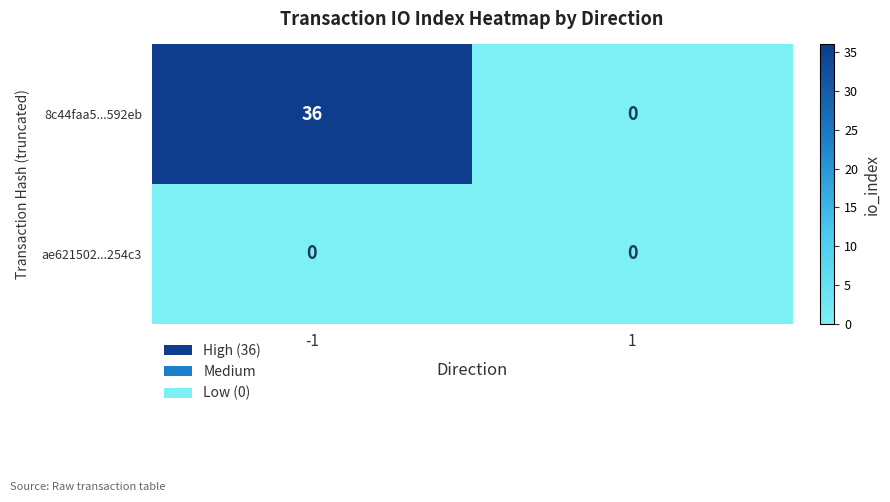

What is the maximum value shown in the chart?

36